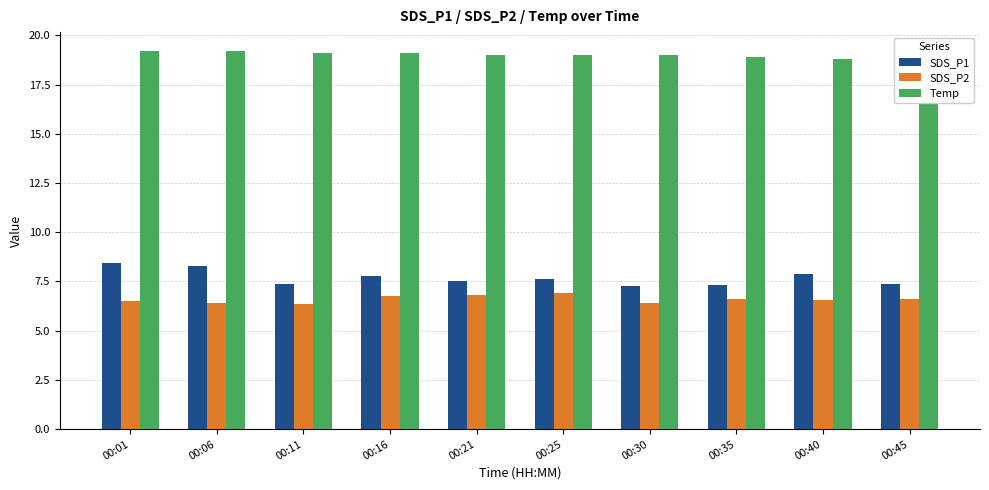

What is the total value across all series at 00:35?

32.9